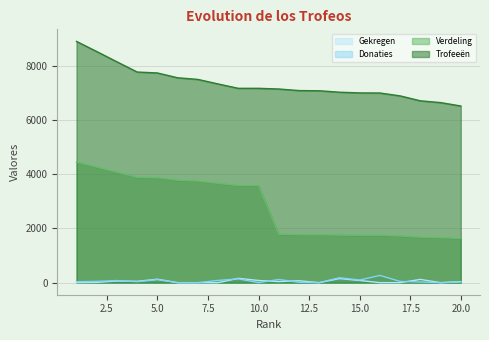

Which has a higher value, 19 or 9?

9